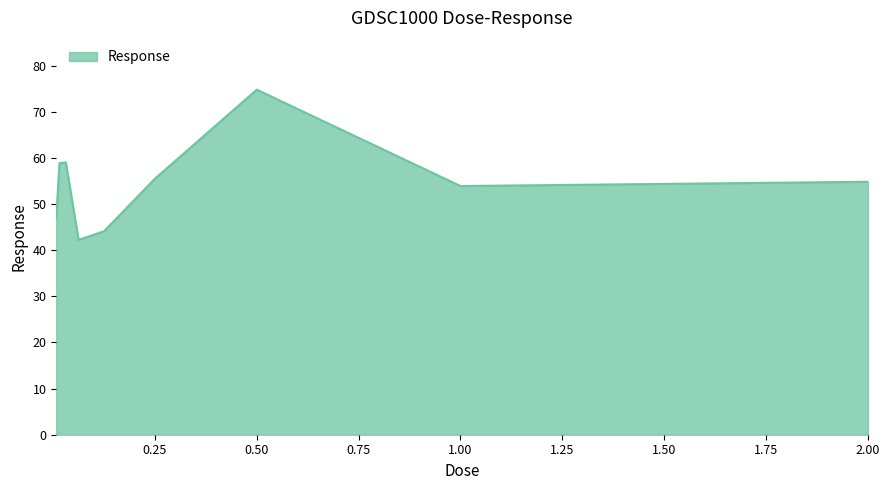

What is the smallest value displayed?

42.3